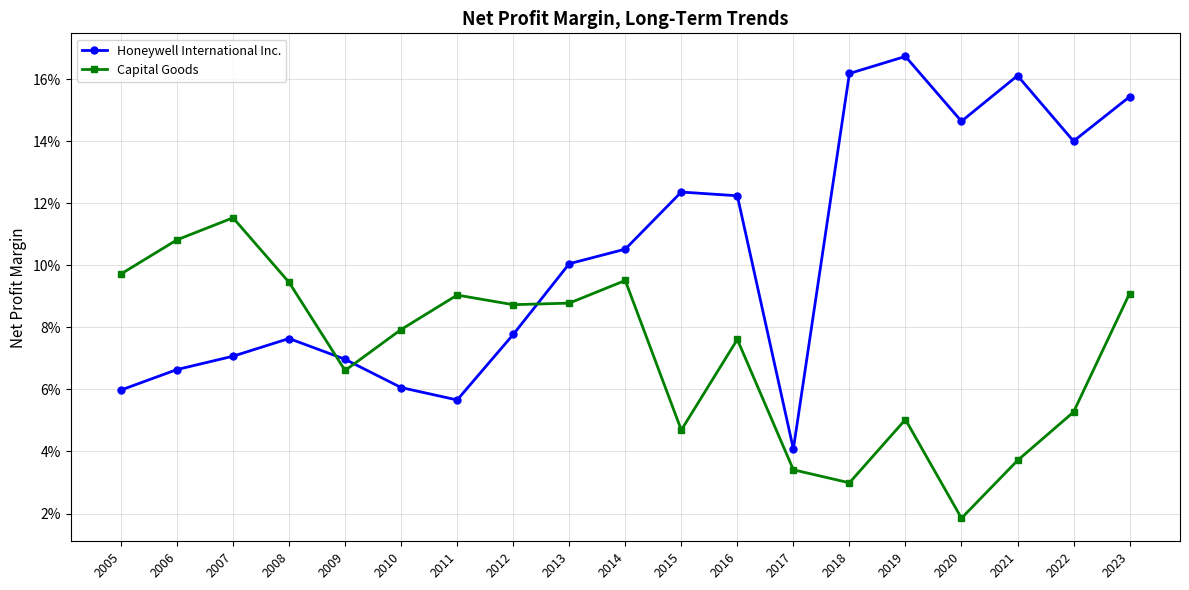

The value of Honeywell International Inc. at 2018 is 0.2. True or false?

True